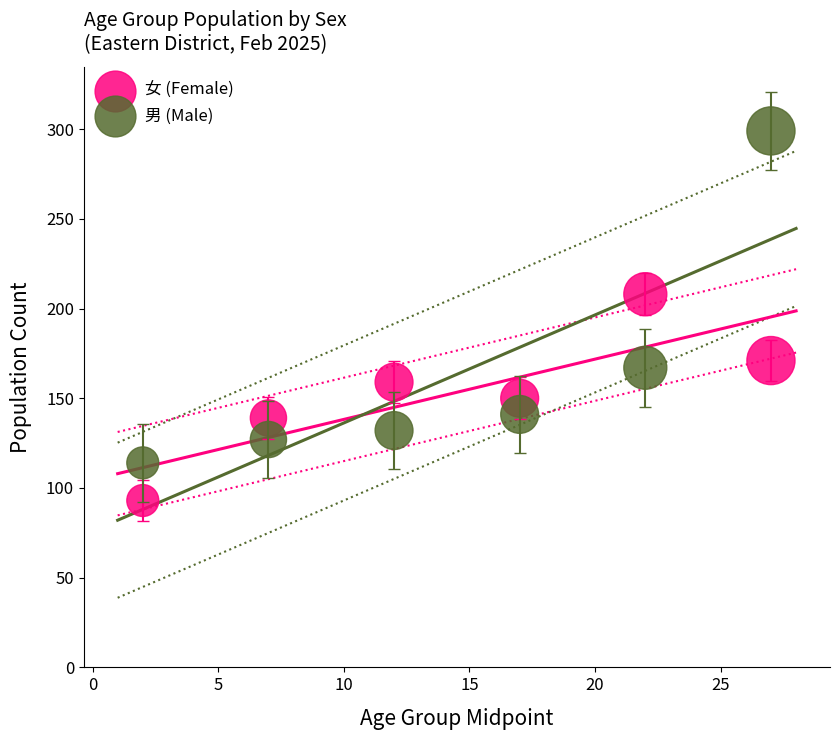

What are all the series names shown in the legend?

女 (Female), 男 (Male)